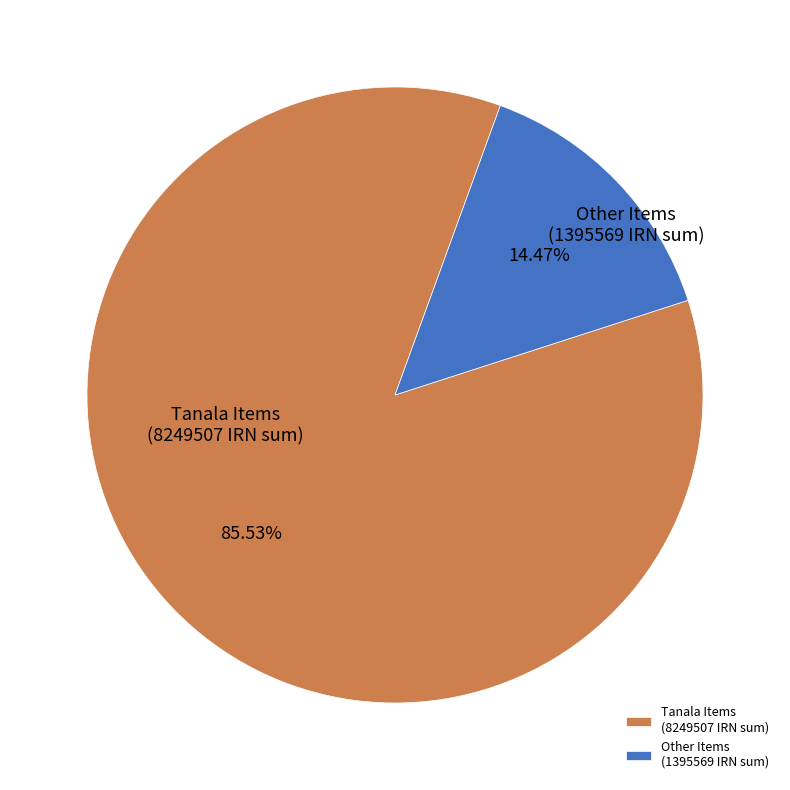

Rank the categories by value from lowest to highest.

Other Items (1395569 IRN sum), Tanala Items (8249507 IRN sum)